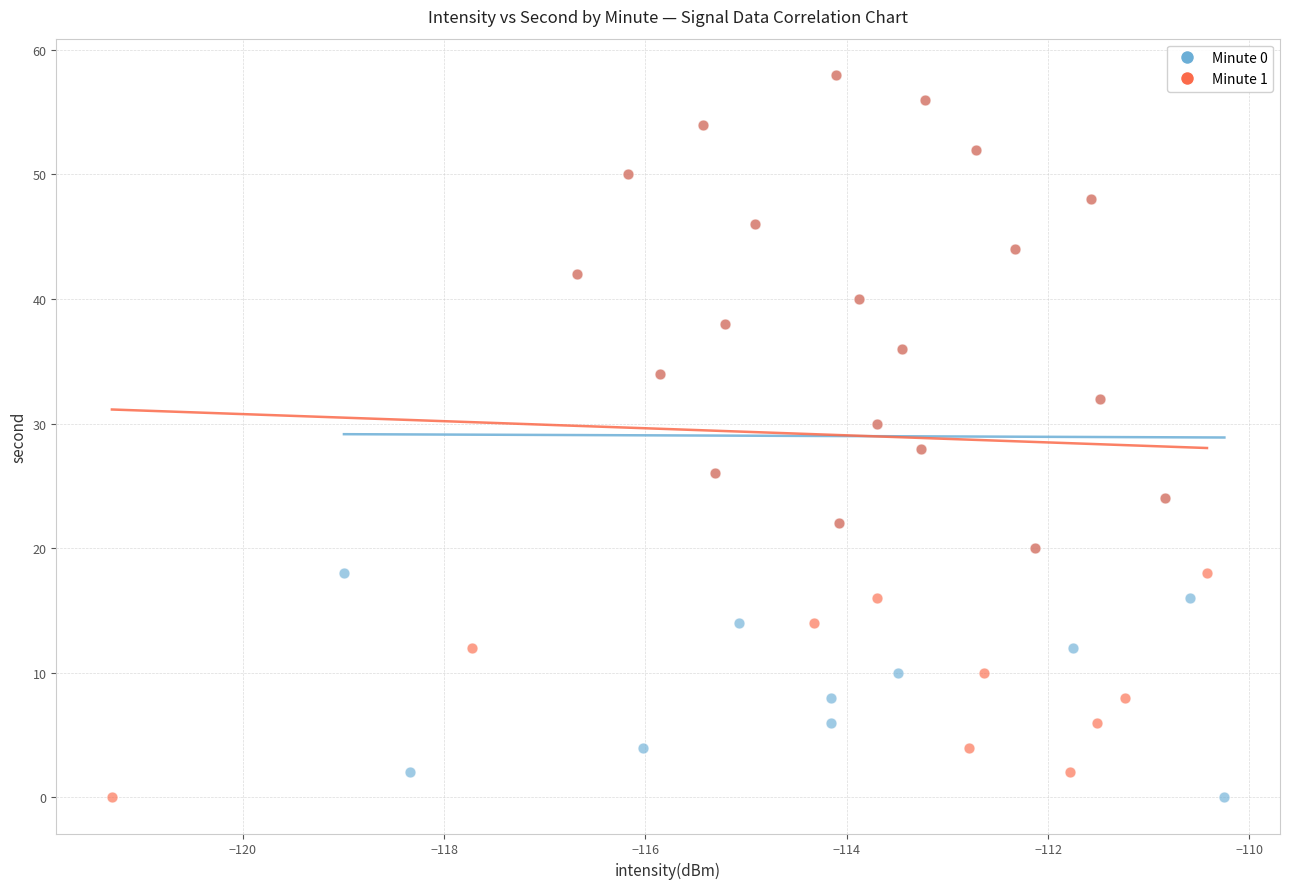

What are all the series names shown in the legend?

Minute 0, Minute 1